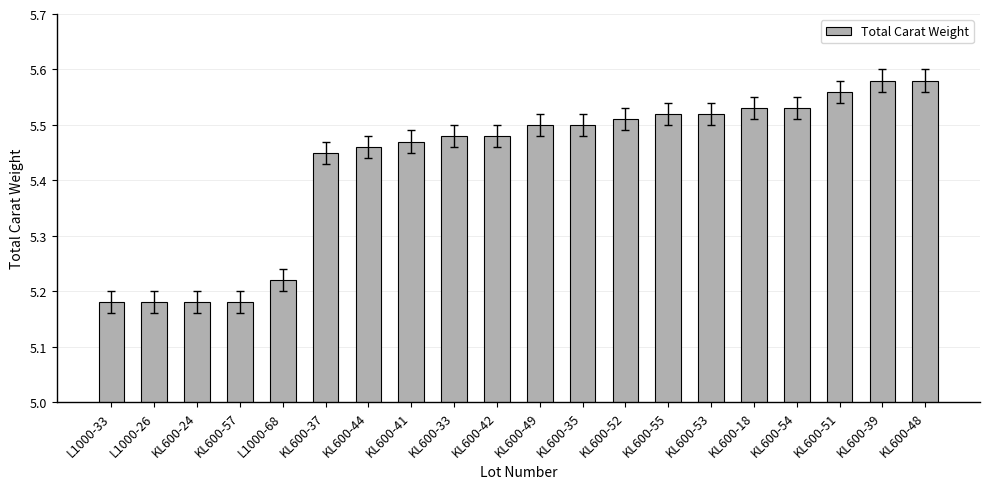

Count the values in the range 5 to 6.

20